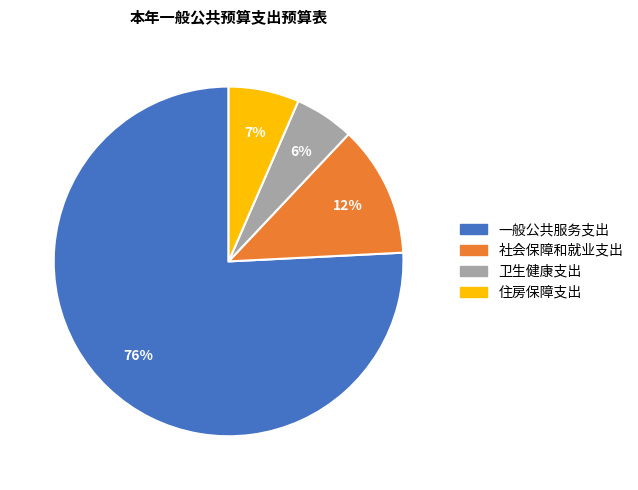

Is there a majority slice in this chart?

Yes